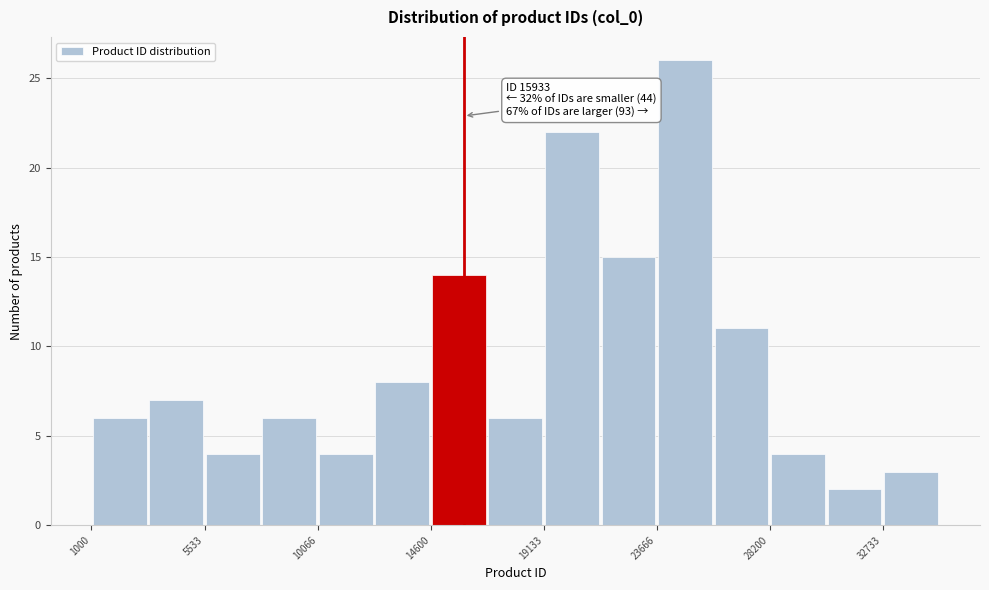

Over which range of the x-axis is the bar tallest?

23500 to 26000